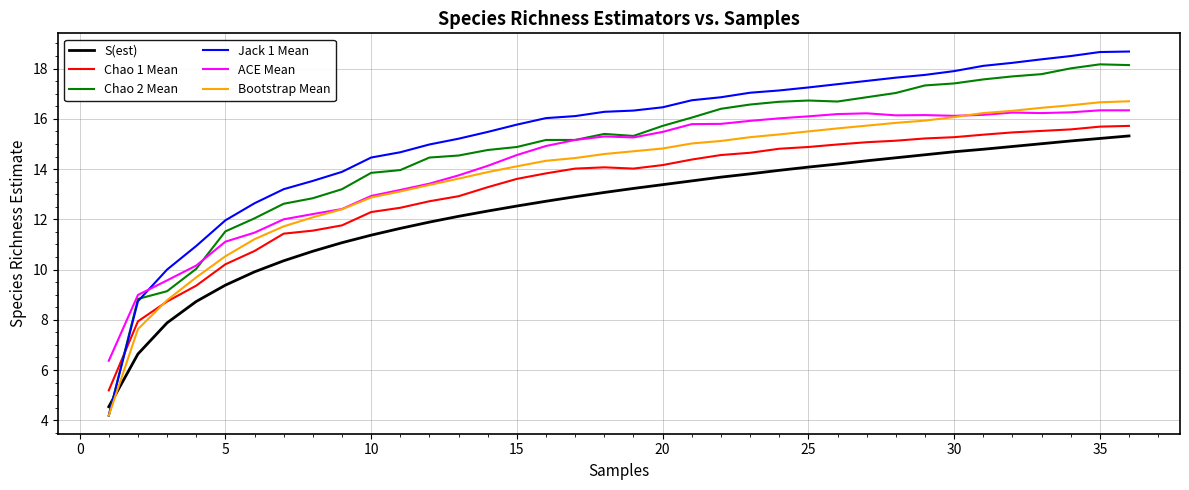

Which series has the largest range (max minus min)?

Jack 1 Mean